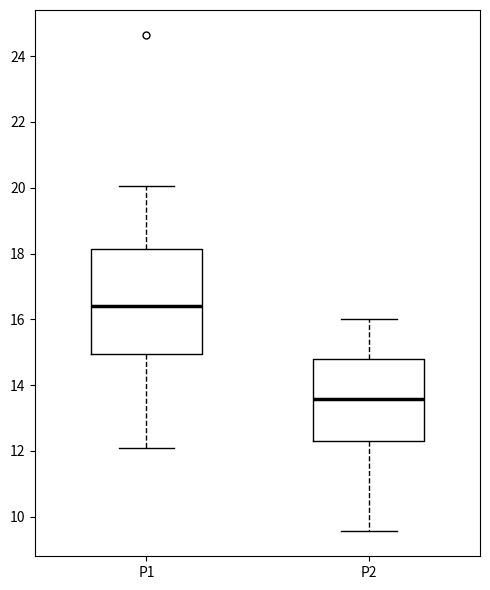

Comparing the boxes themselves (not the whiskers), which one is the tallest?

P1